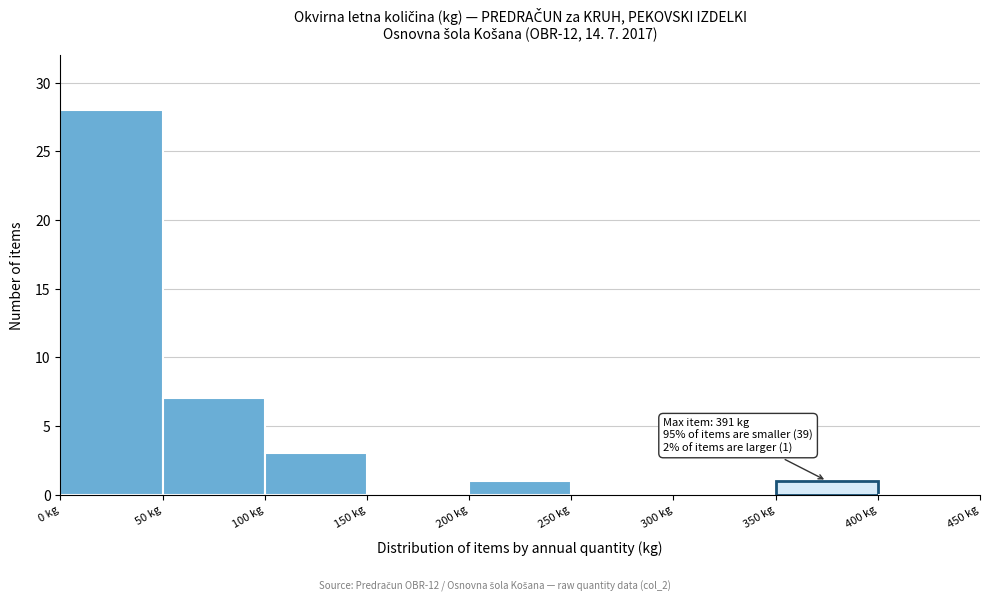

Which range on the x-axis has the tallest bar?

0 to 50